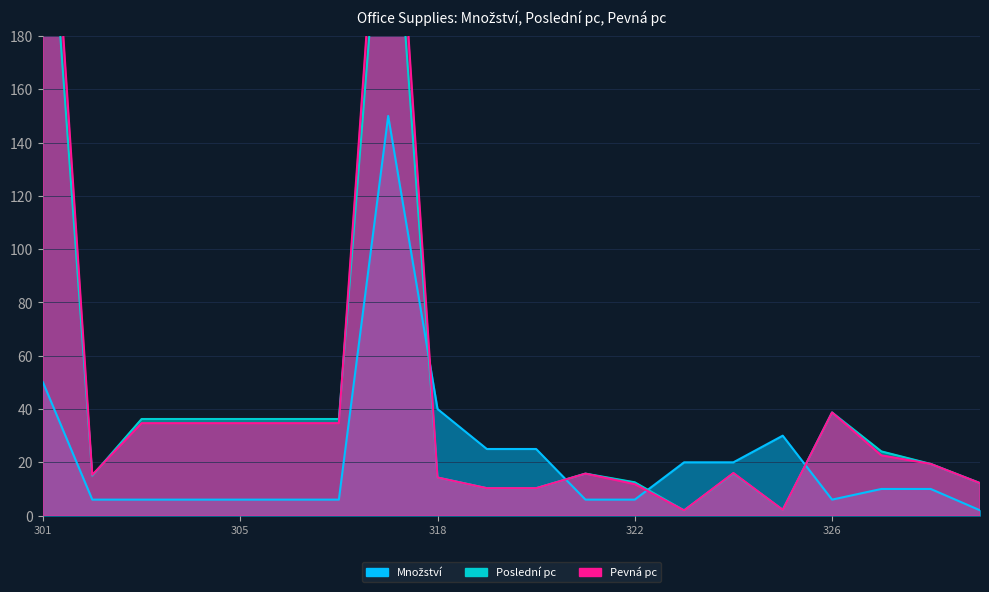

How many lines are shown in the chart?

3